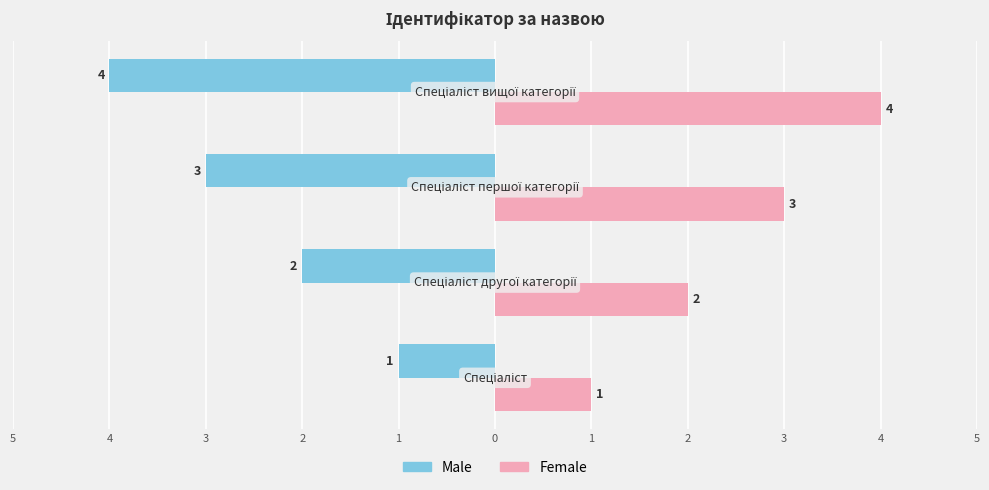

What are all the series names shown in the legend?

Male, Female